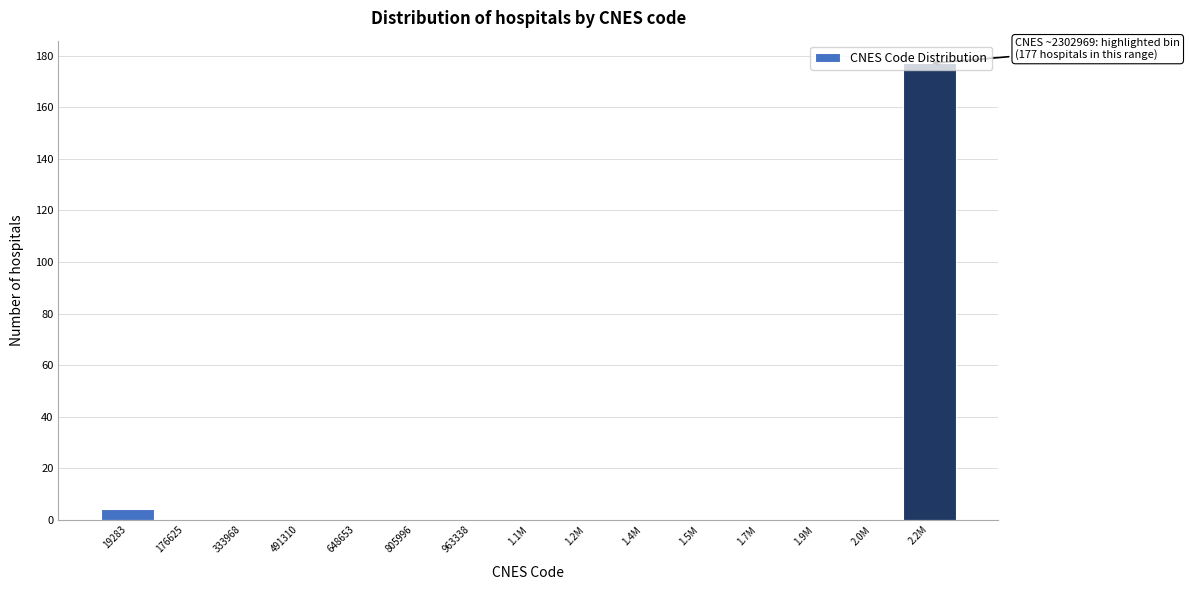

What is the maximum value shown in the chart?

177